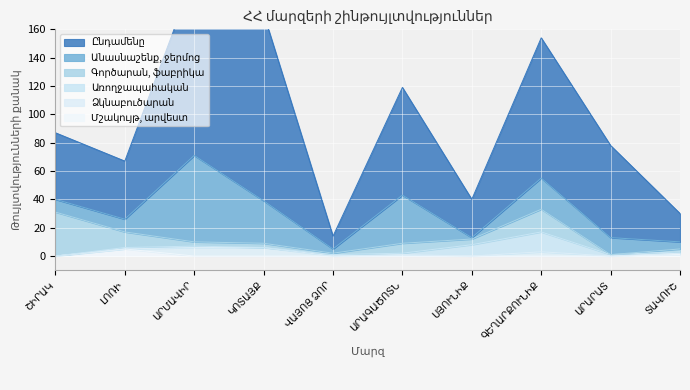

Which series has the widest spread of values?

Ընդամենը